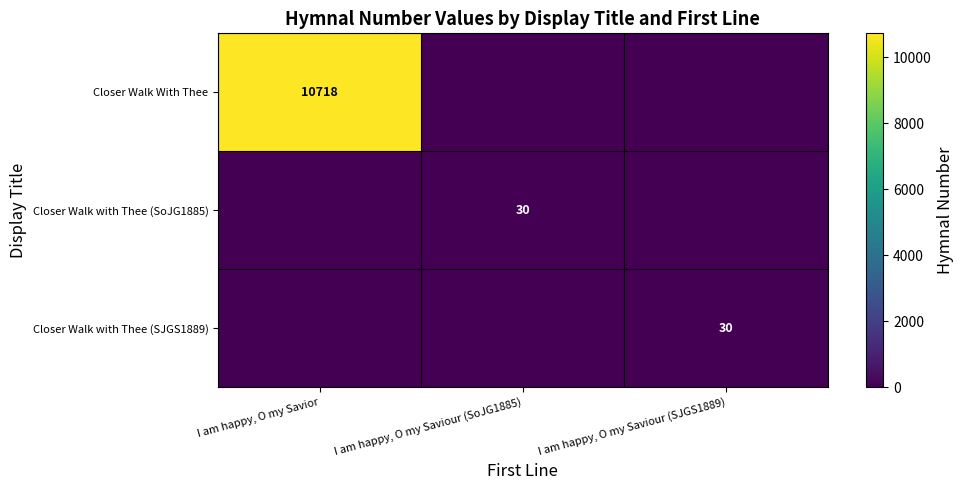

Is it true that Closer Walk with Thee (SJGS1889) equals 30 at I am happy, O my Saviour (SJGS1889)?

True